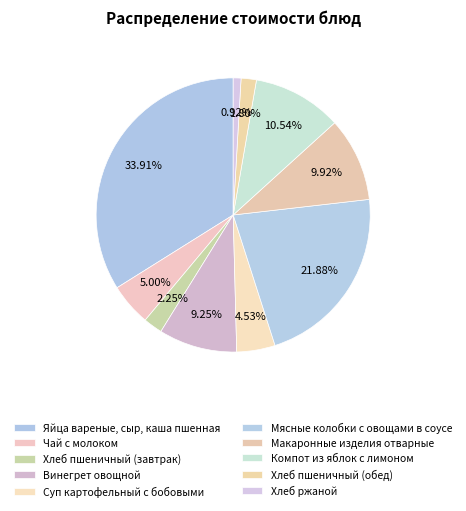

Which has a higher value, Мясные колобки с овощами в соусе or Хлеб ржаной?

Мясные колобки с овощами в соусе